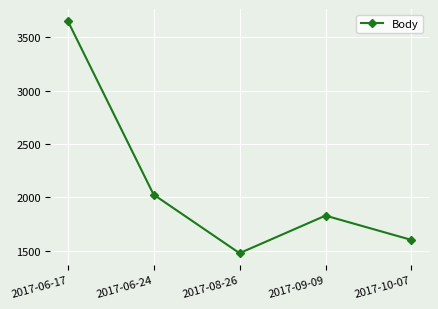

What is the difference between the maximum and minimum values?

2180